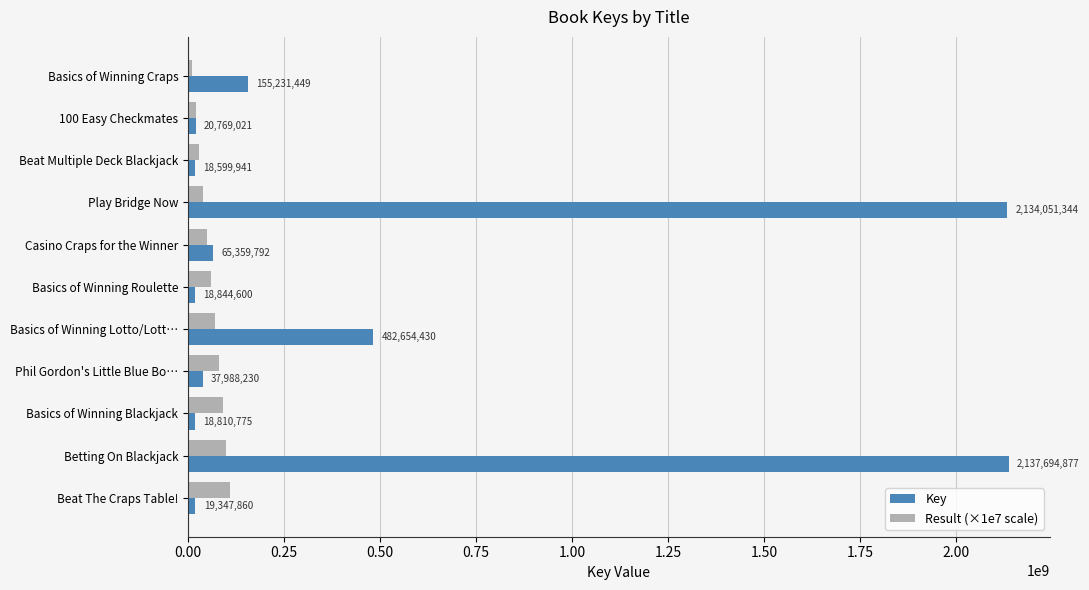

Which series has the largest range (max minus min)?

Key